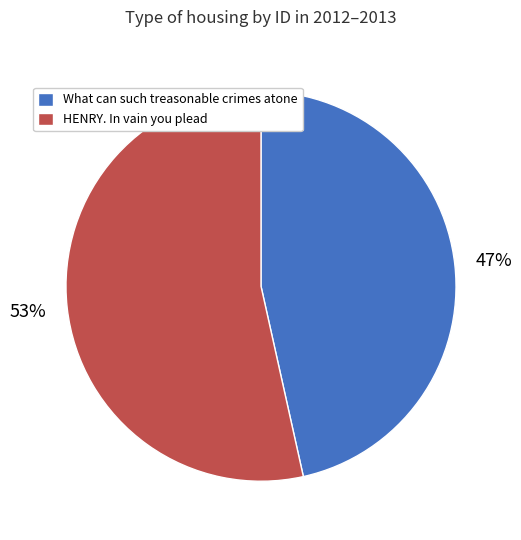

Which slice is the smallest?

What can such treasonable crimes atone